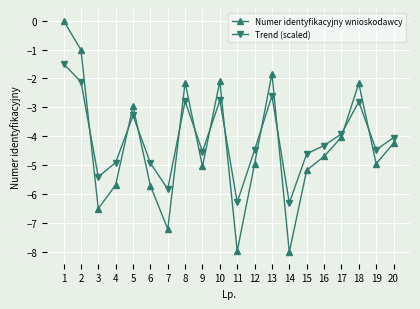

What is the maximum value for Trend (scaled)?

-1.5